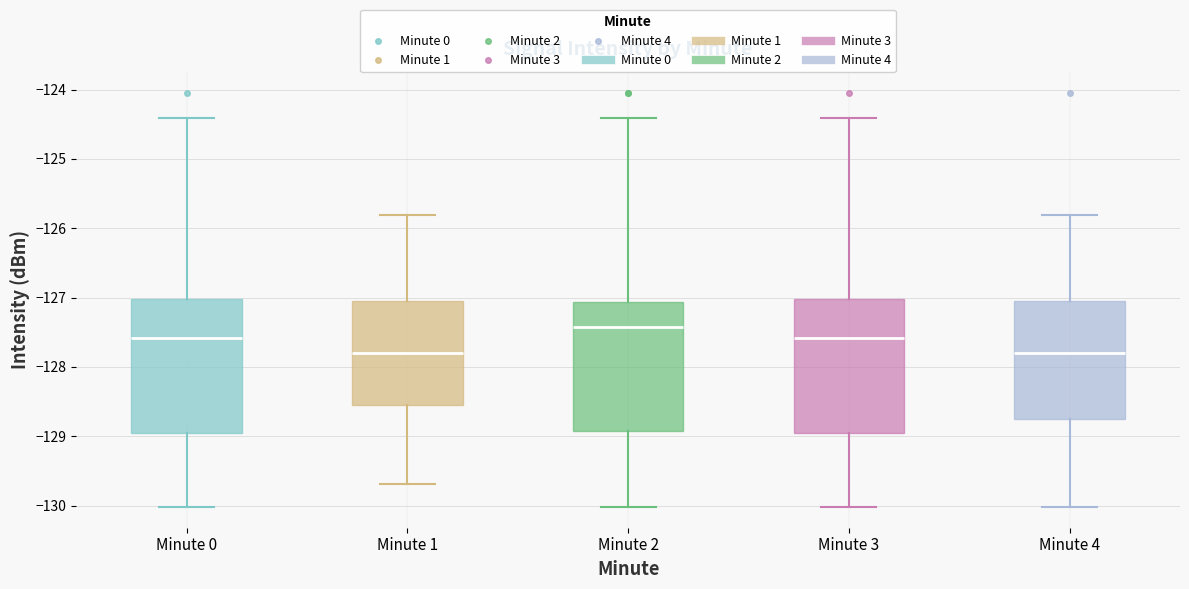

Where is the lower edge of the box for Minute 2 on the y-axis? The values are not printed on the chart, so give them approximately, as read against the axis.

-128.9